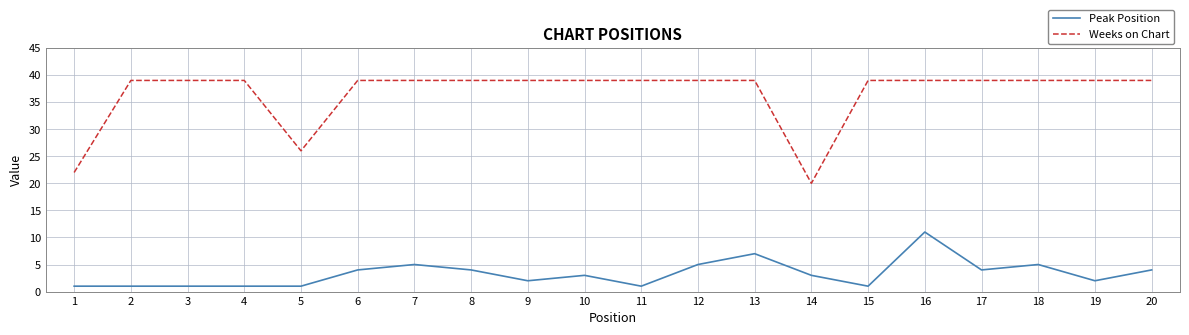

Read the Peak Position value at 15.

1